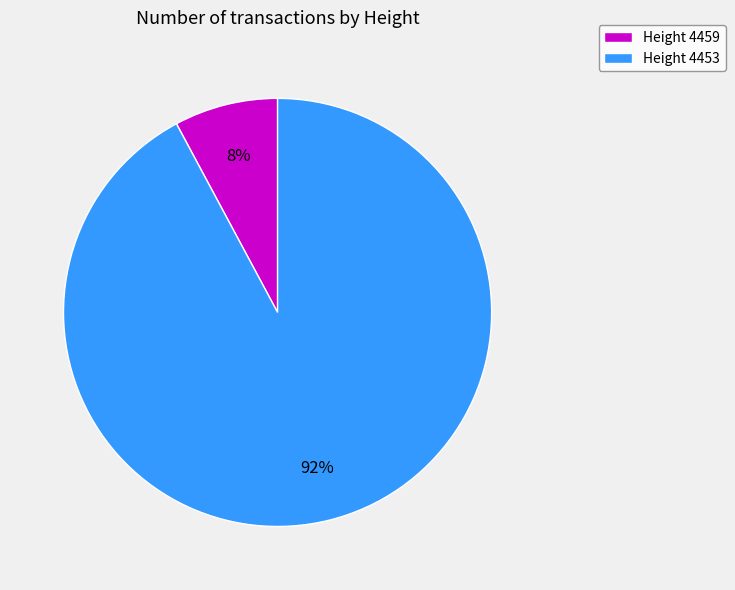

To the nearest percent, what is the average slice percentage?

50%